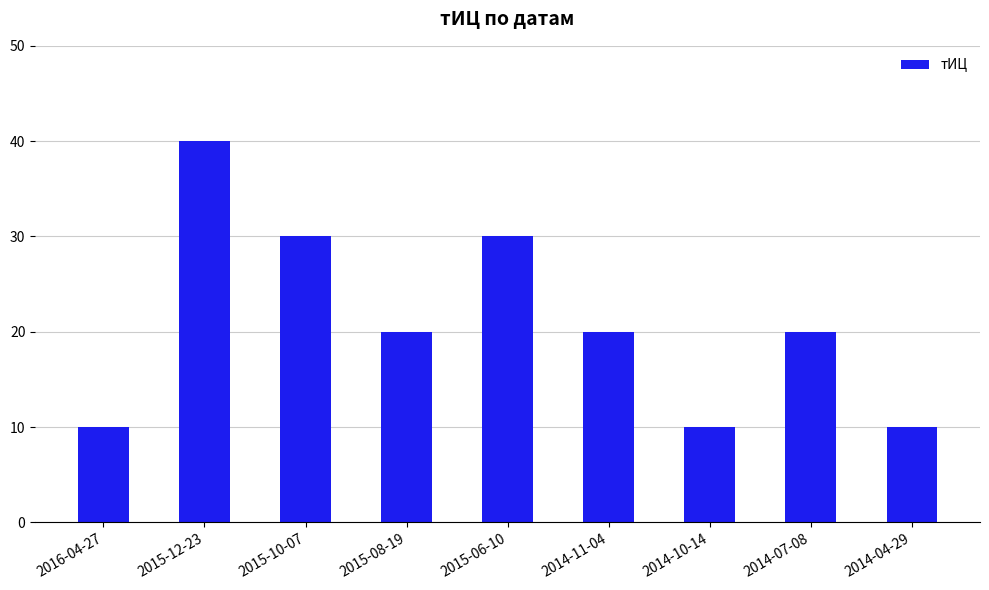

Reading left to right, transcribe all the data shown in this chart.

2016-04-27=10	2015-12-23=40	2015-10-07=30	2015-08-19=20	2015-06-10=30	2014-11-04=20	2014-10-14=10	2014-07-08=20	2014-04-29=10